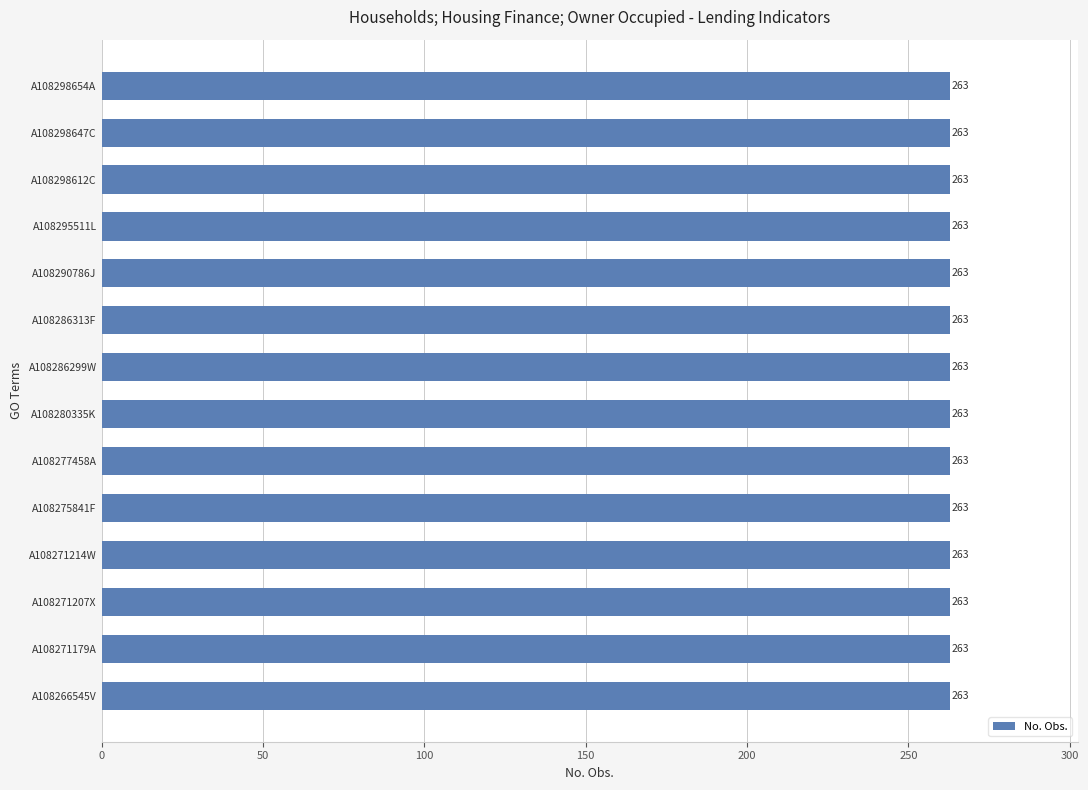

Reading left to right, transcribe all the data shown in this chart.

No. Obs.: 263	263	263	263	263	263	263	263	263	263	263	263	263	263
Series Count: 1	1	1	1	1	1	1	1	1	1	1	1	1	1